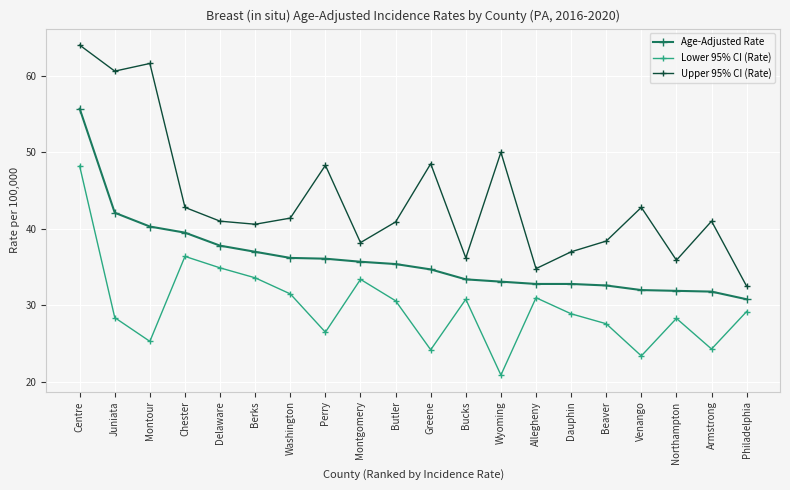

What is the sum of all Lower 95% CI (Rate) values?

597.4